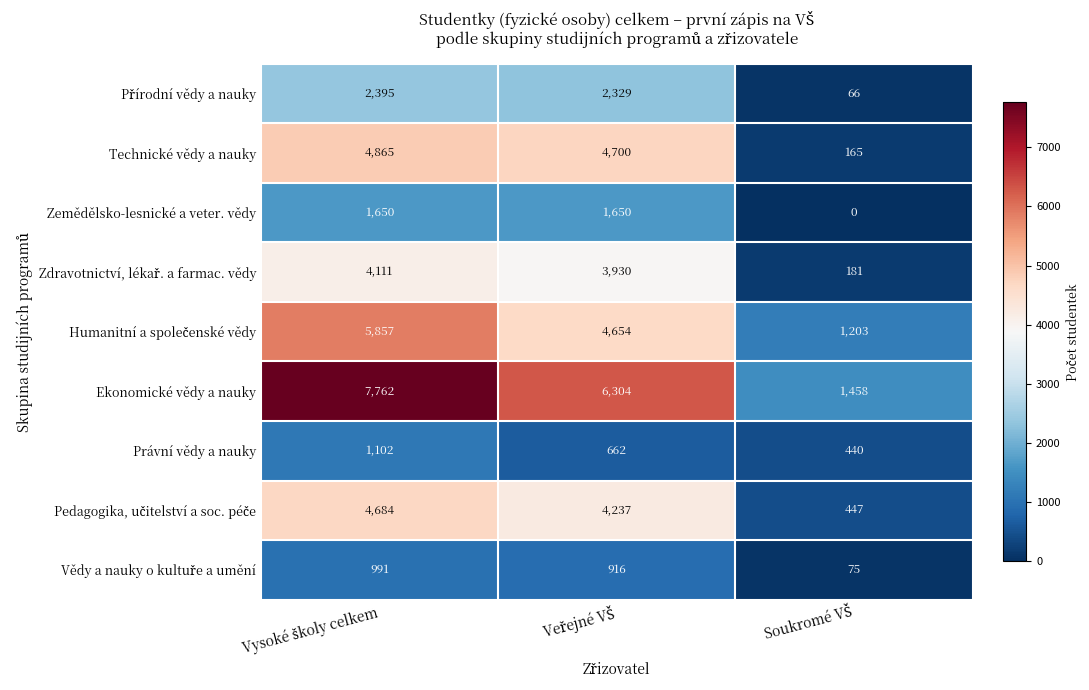

How many data points in Ekonomické vědy a nauky are less than 6304?

1